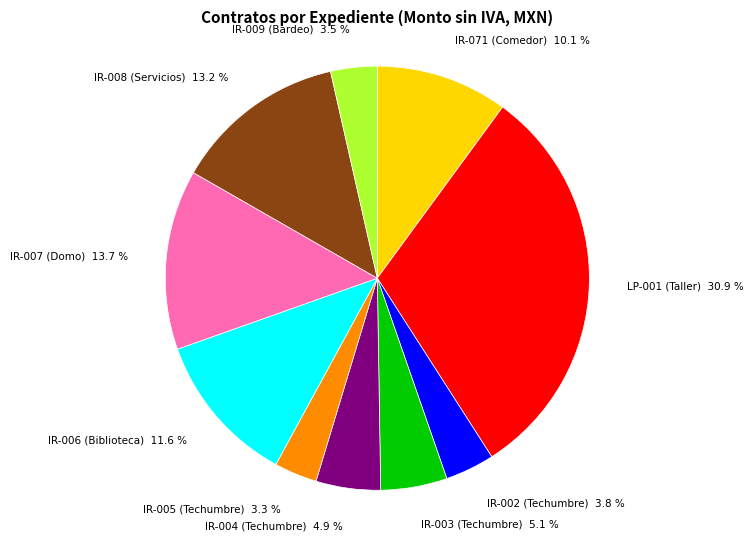

Count the number of slices in the pie.

10